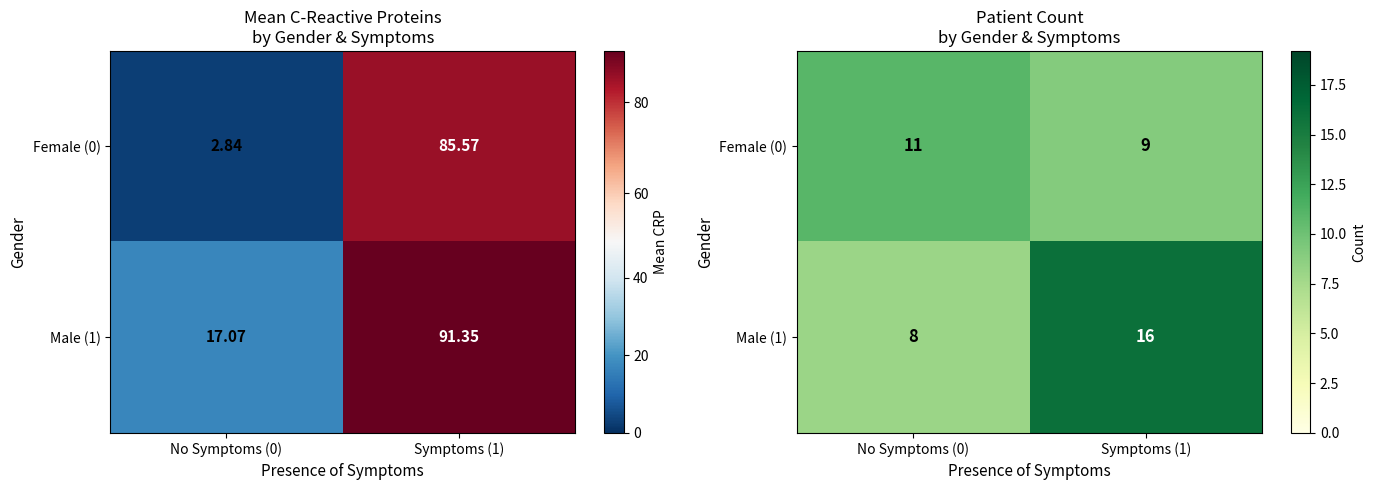

What is the difference between the highest and lowest values at Symptoms (1)?

7